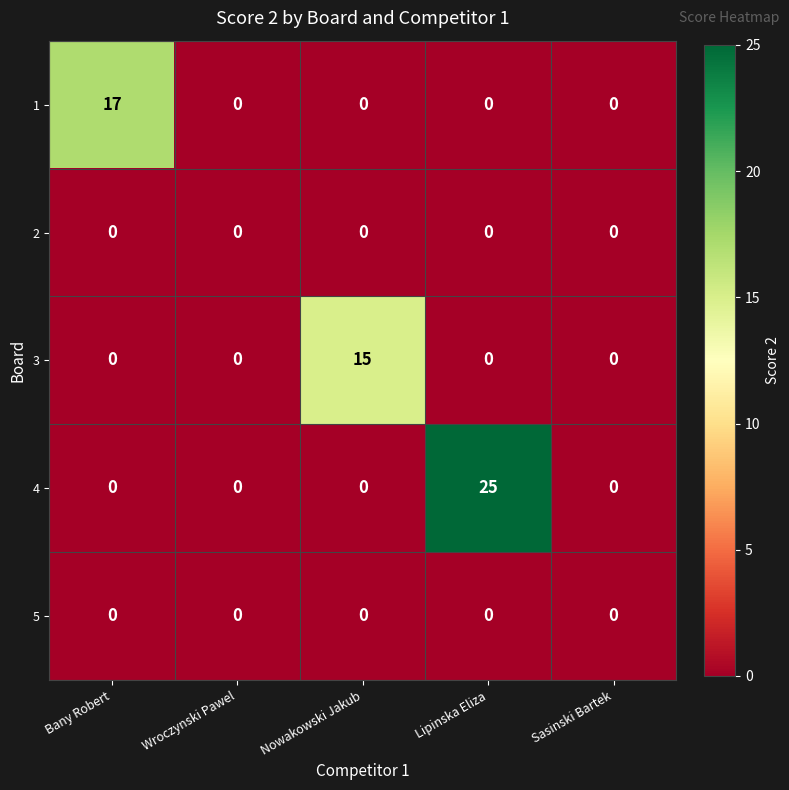

Reading left to right, list all the values displayed in this chart.

1: Bany Robert=17	Wroczynski Pawel=0	Nowakowski Jakub=0	Lipinska Eliza=0	Sasinski Bartek=0
2: Bany Robert=0	Wroczynski Pawel=0	Nowakowski Jakub=0	Lipinska Eliza=0	Sasinski Bartek=0
3: Bany Robert=0	Wroczynski Pawel=0	Nowakowski Jakub=15	Lipinska Eliza=0	Sasinski Bartek=0
4: Bany Robert=0	Wroczynski Pawel=0	Nowakowski Jakub=0	Lipinska Eliza=25	Sasinski Bartek=0
5: Bany Robert=0	Wroczynski Pawel=0	Nowakowski Jakub=0	Lipinska Eliza=0	Sasinski Bartek=0